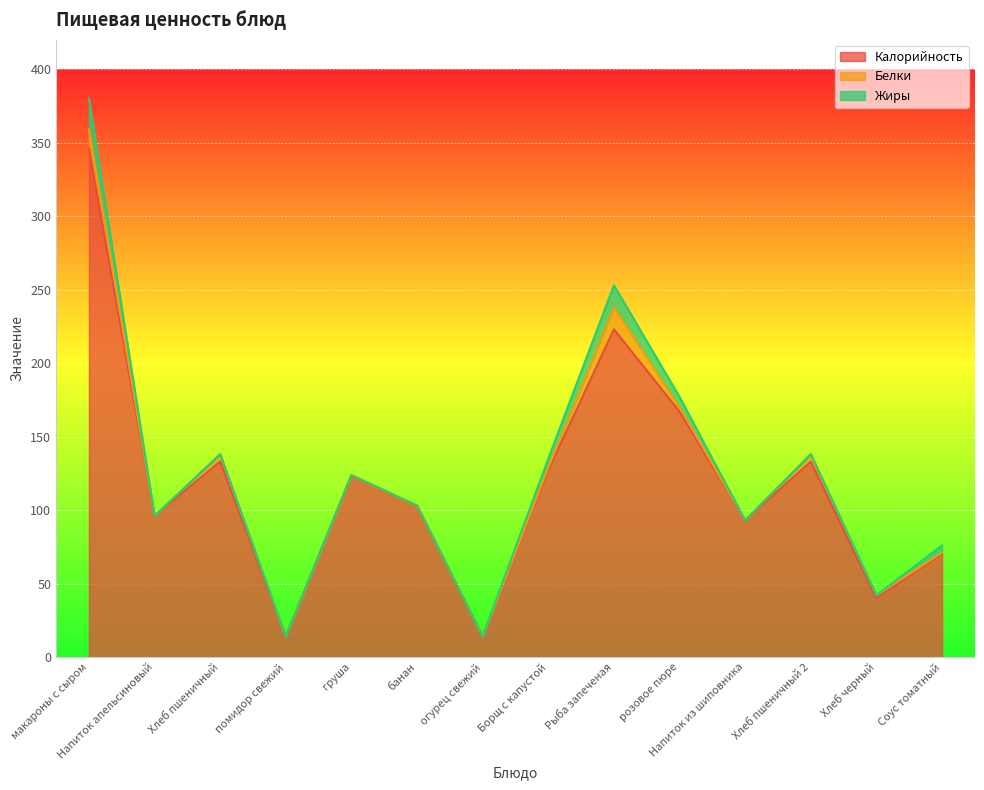

The Белки series shows 0.8 at Борщ с капустой. True or false?

False